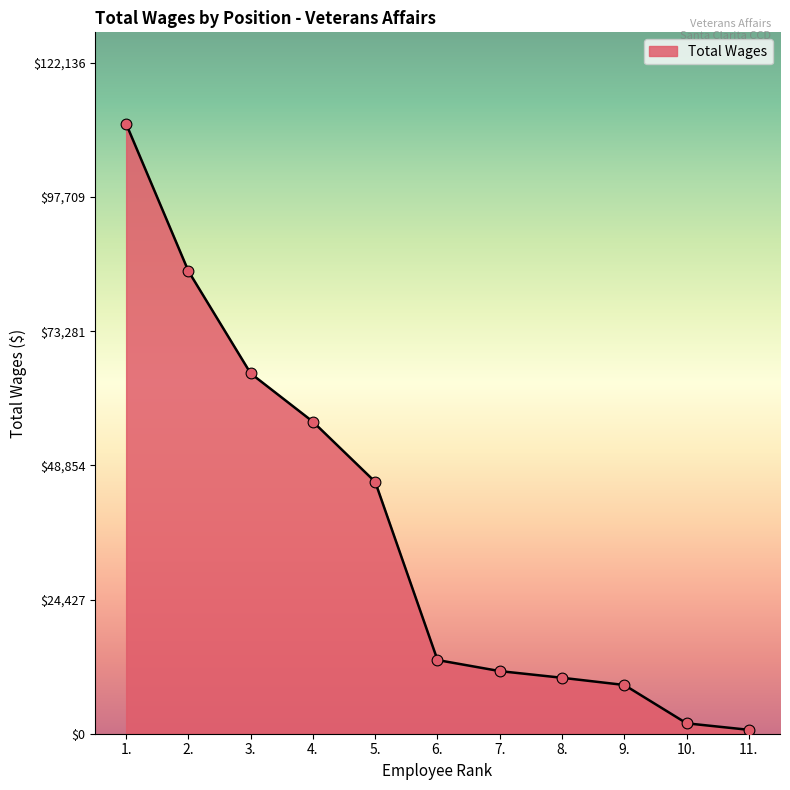

Between 7. and 10., which is larger?

7.